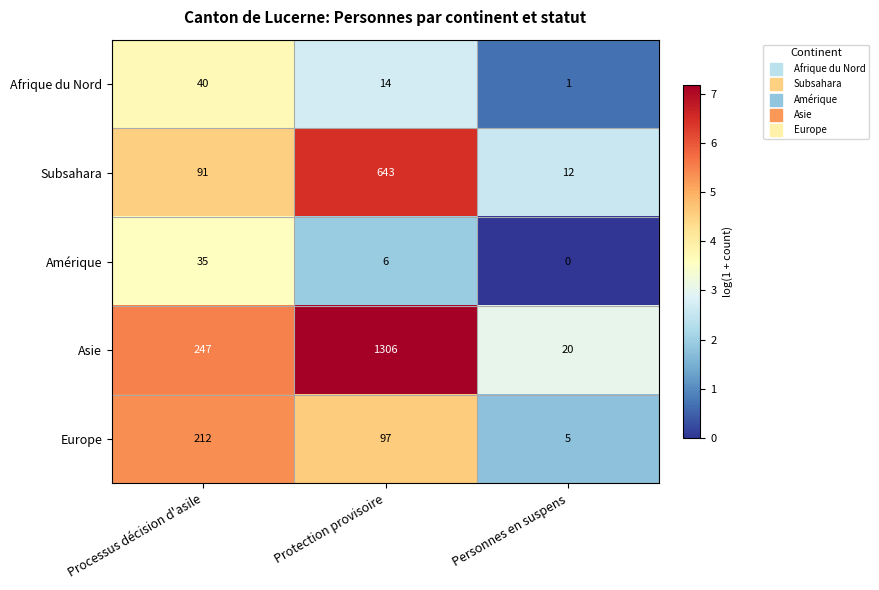

Count the number of data series in this chart.

5